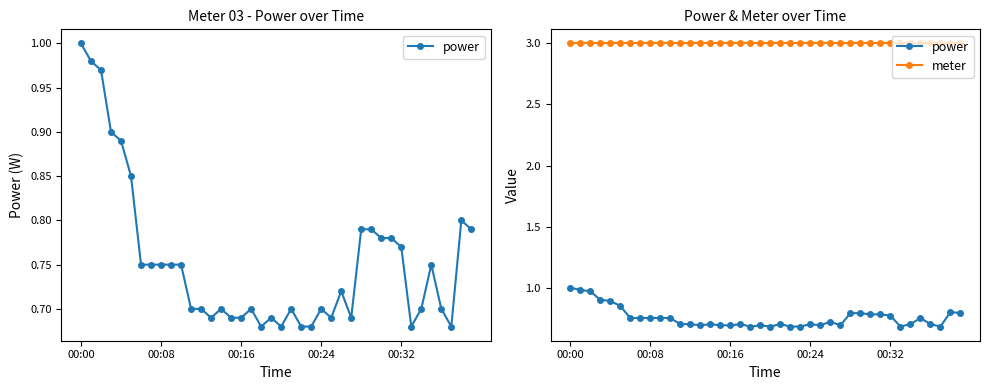

Rank the series at 00:16 from highest to lowest value.

meter, power